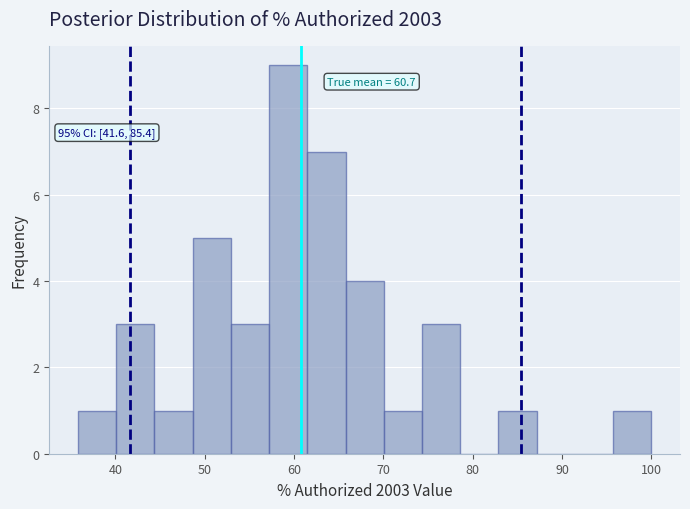

Over which range of the x-axis is the bar tallest?

57 to 61